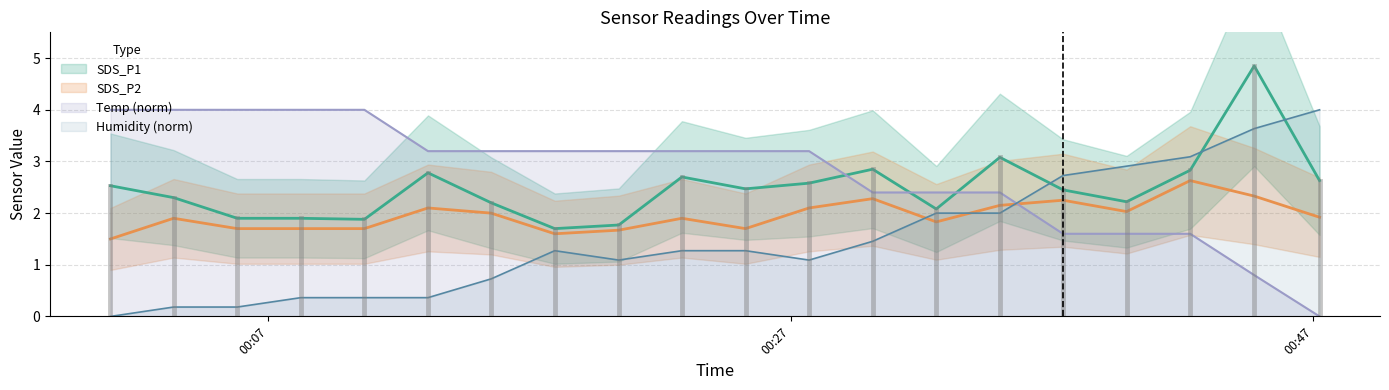

True or false: Humidity has more than 2 interior local peaks.

False